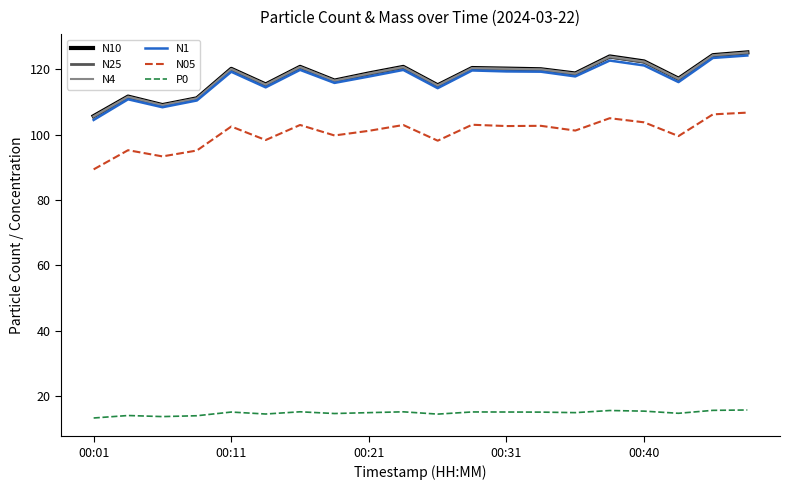

True or false: P0 and N25 cross at least once.

False